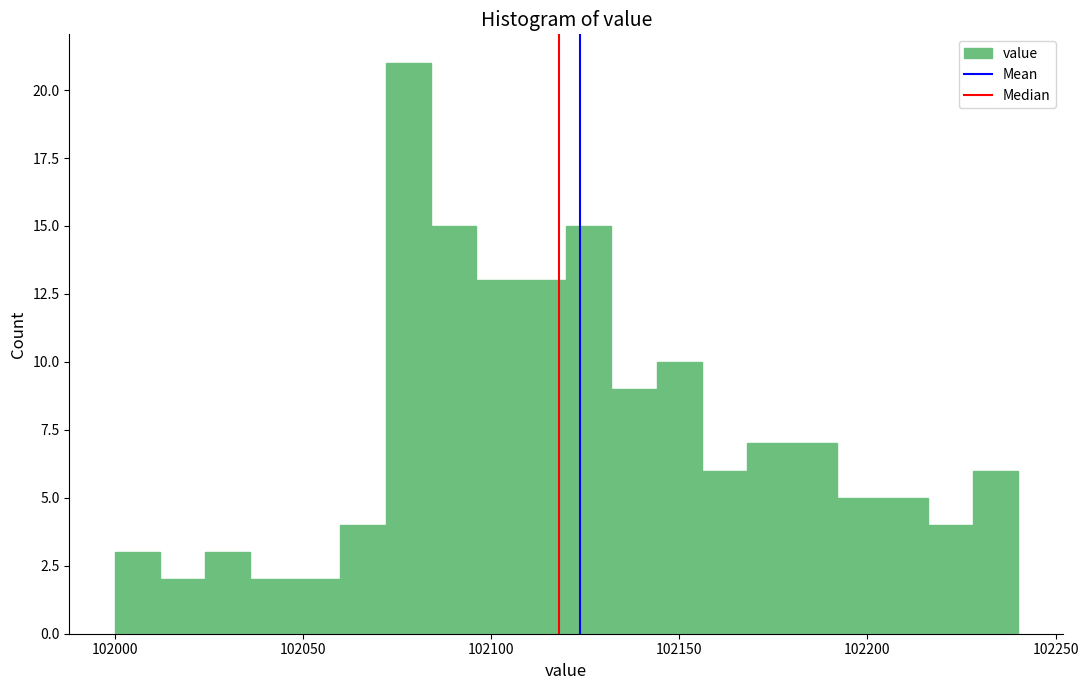

Read against the x-axis, roughly where is the centre of the tallest bar?

102080